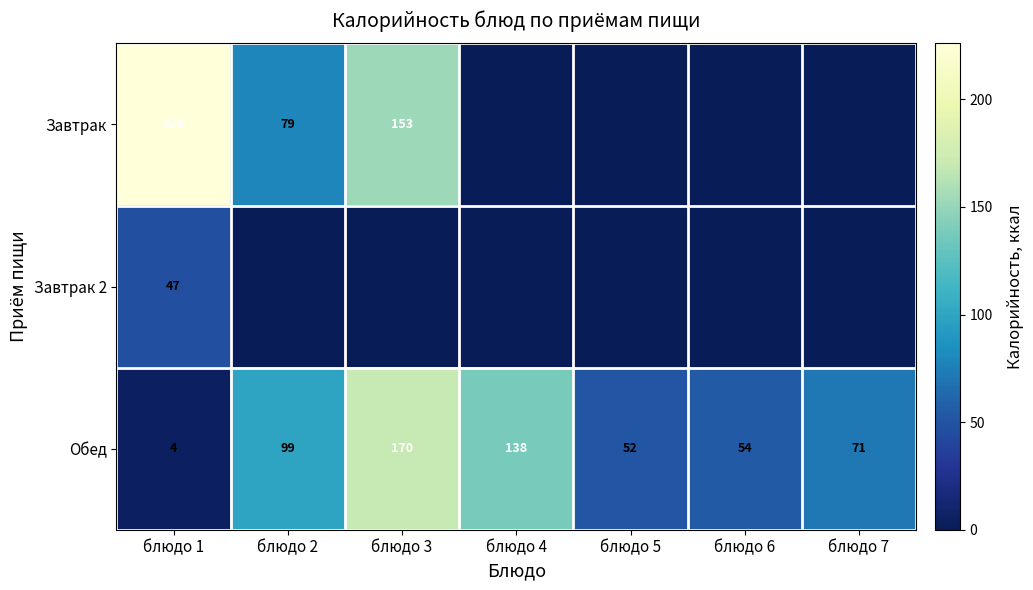

What is the lowest value of the Обед series?

4